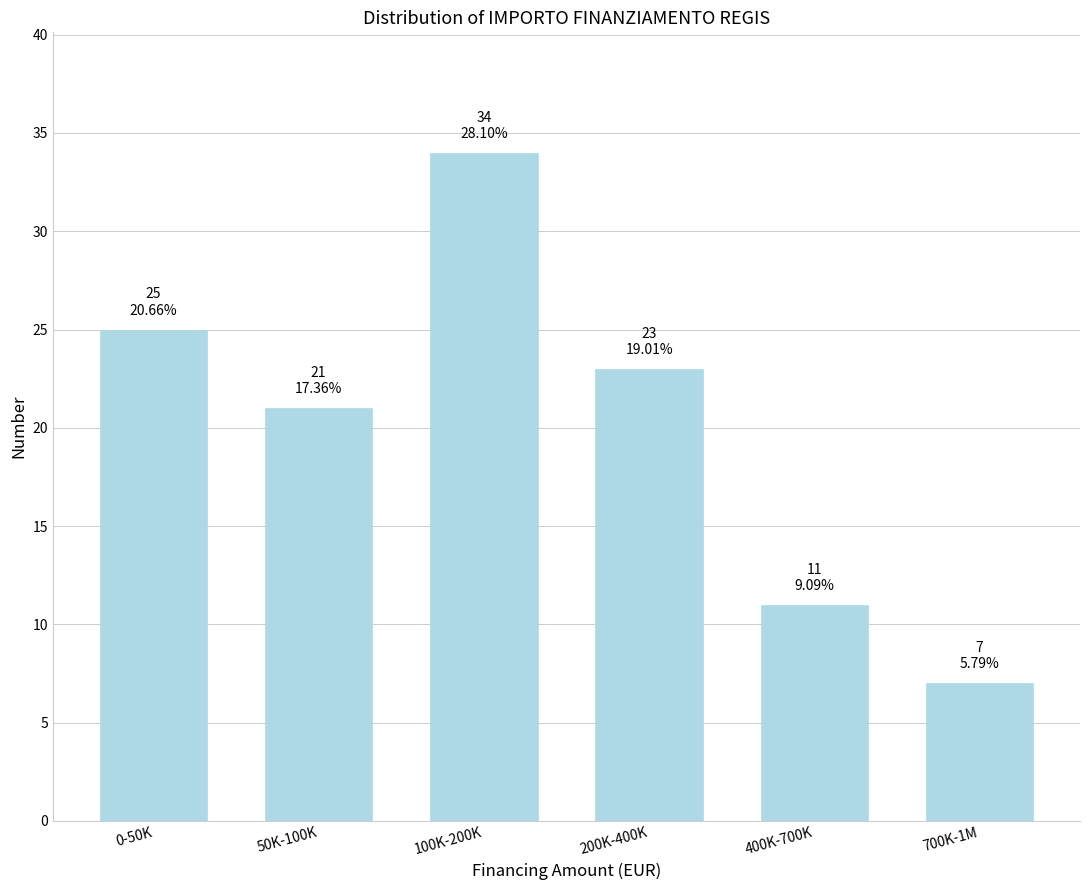

Reading left to right, transcribe all the data shown in this chart.

0-50K=25	50K-100K=21	100K-200K=34	200K-400K=23	400K-700K=11	700K-1M=7